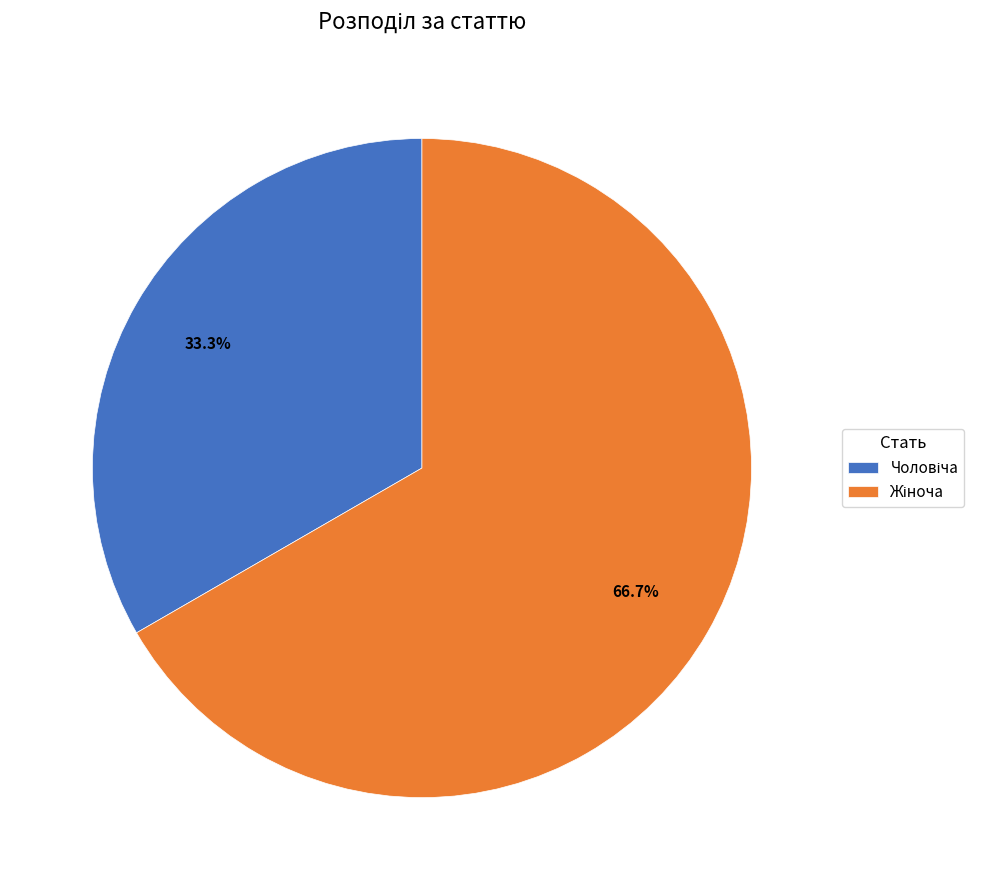

Does any single category account for the majority?

Yes